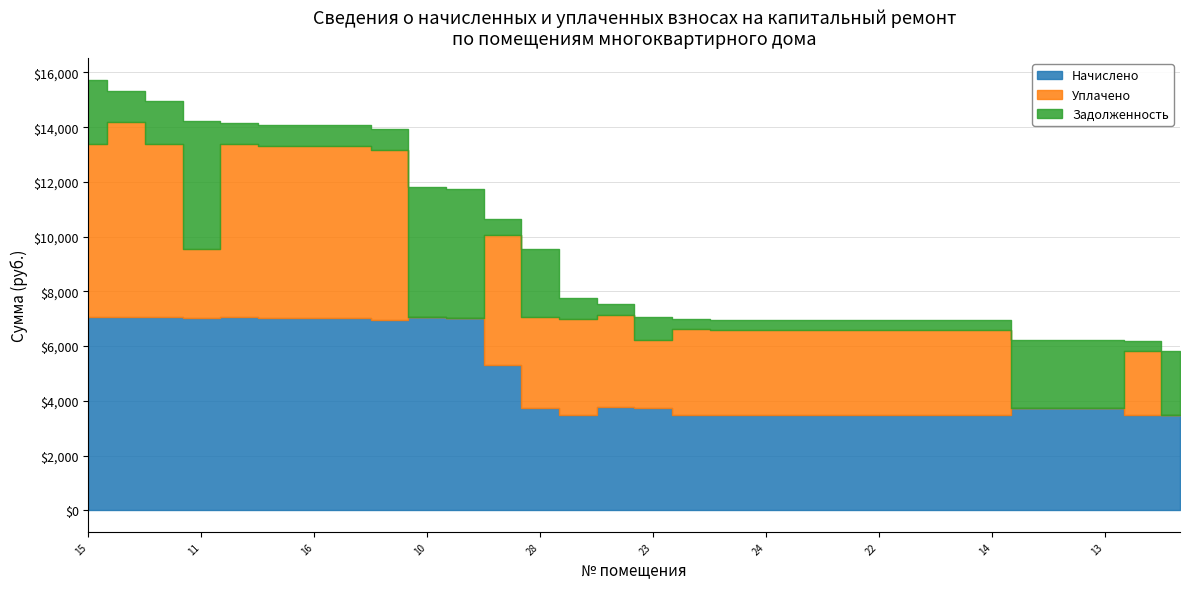

How many data points in Задолженность are less than 782?

14